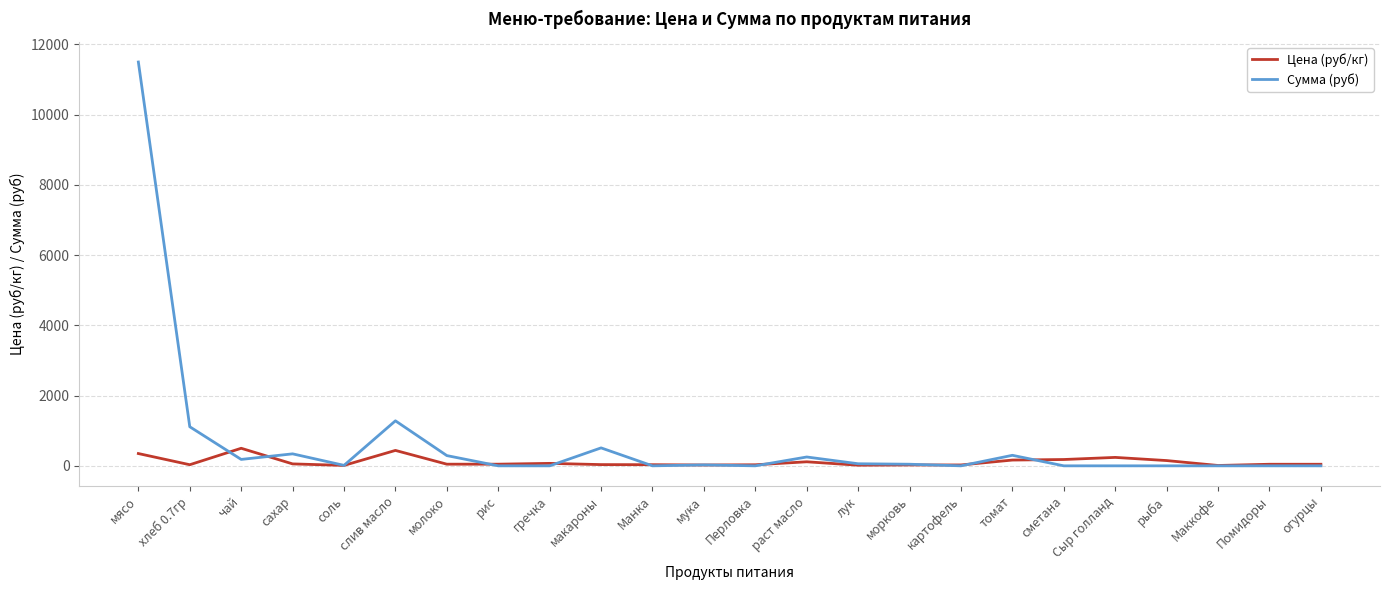

List the series in order of their peak value, lowest first.

Цена (руб/кг), Сумма (руб)